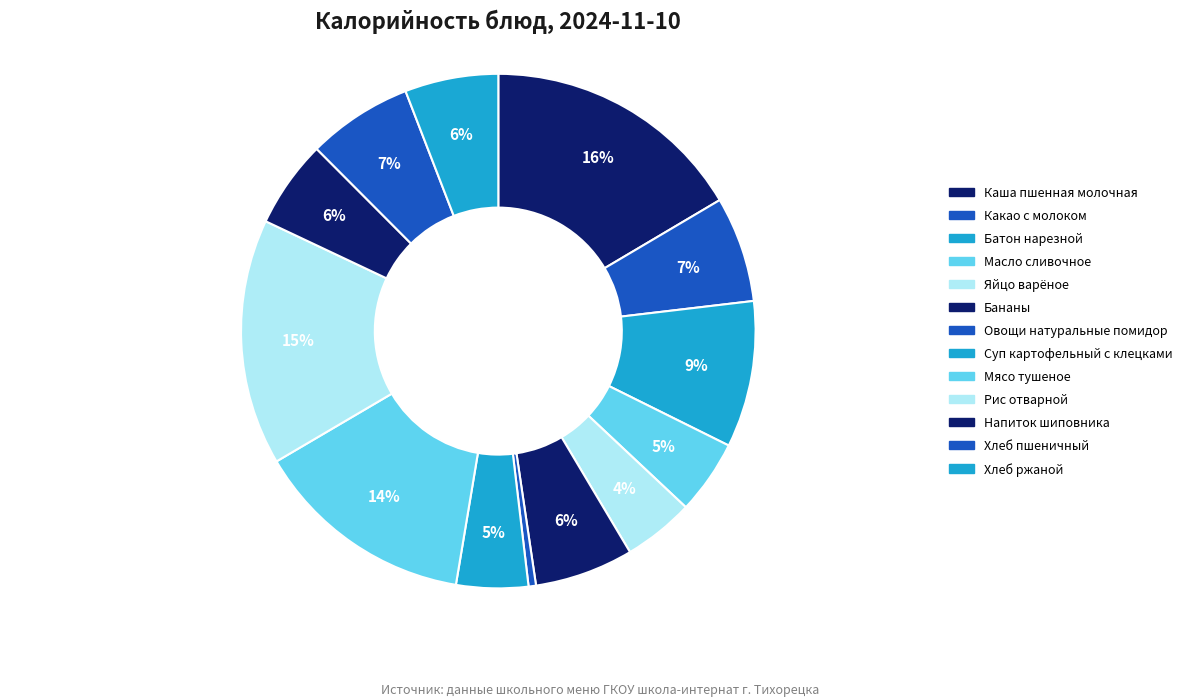

To the nearest percent, what is the difference between the largest and smallest slice percentages?

16%